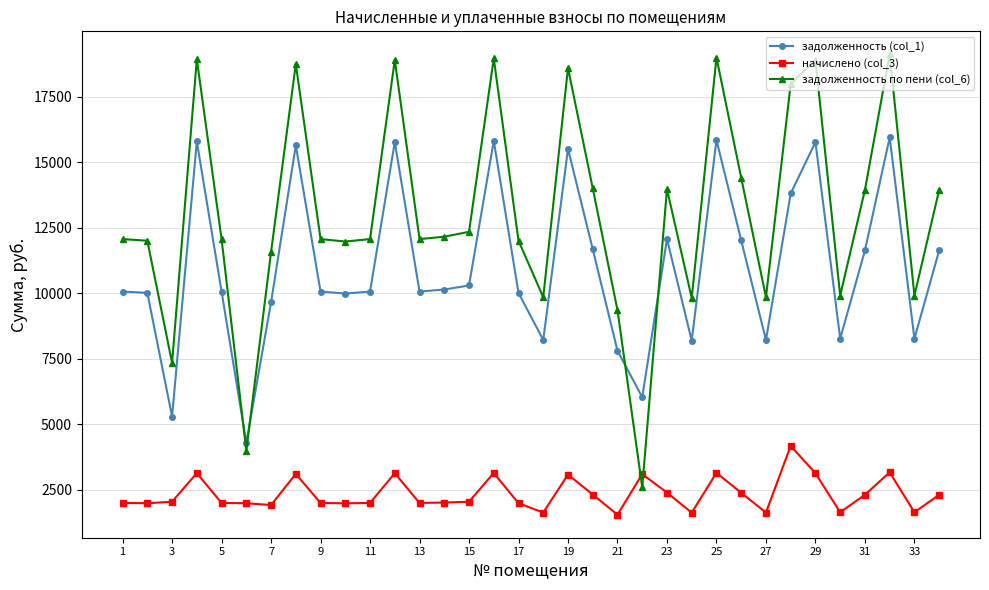

Which series has the largest total across all categories?

задолженность по пени (col_6)